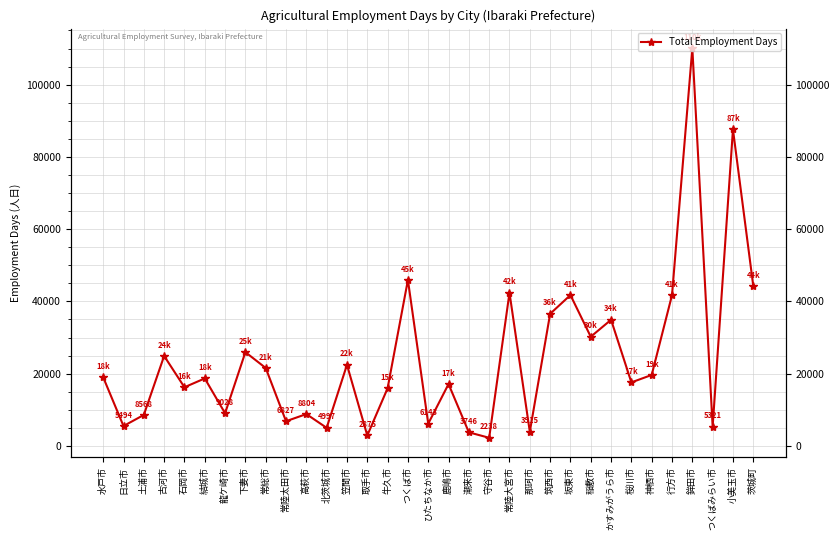

Does the chart display data point markers on the line(s)?

Yes